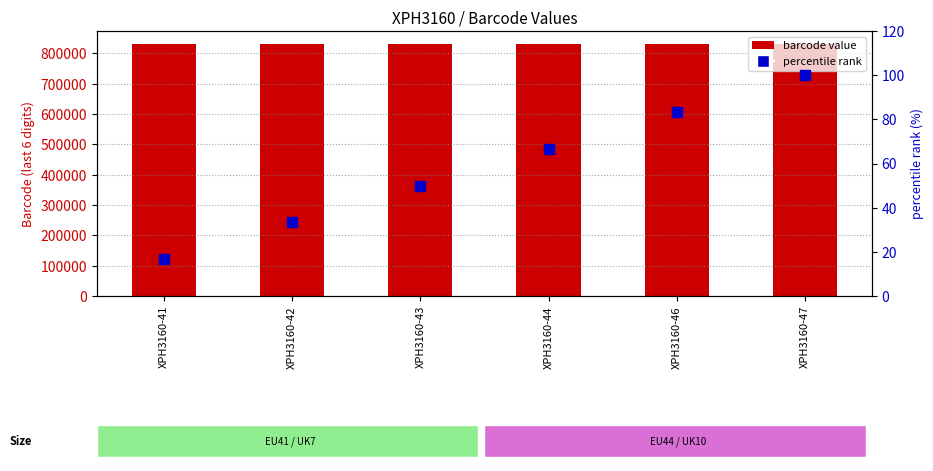

At how many categories does at least one series exceed 577939?

6